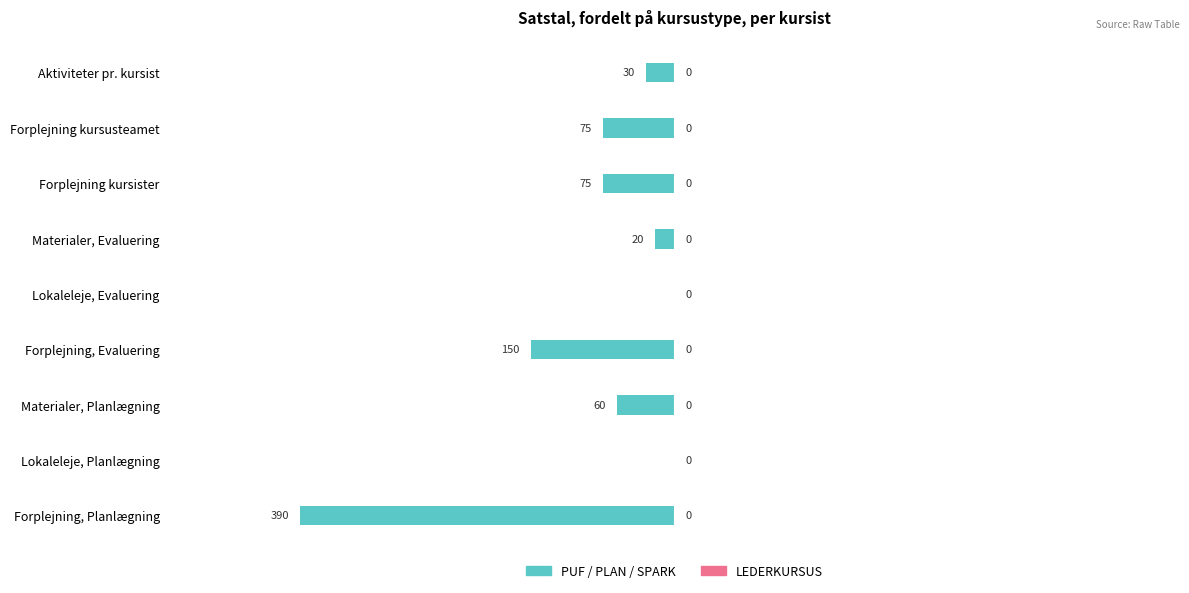

Reading bottom to top, transcribe all the data shown in this chart.

Forplejning, Planlægning=-390	Lokaleleje, Planlægning=0	Materialer, Planlægning=-60	Forplejning, Evaluering=-150	Lokaleleje, Evaluering=0	Materialer, Evaluering=-20	Forplejning kursister=-75	Forplejning kursusteamet=-75	Aktiviteter pr. kursist=-30